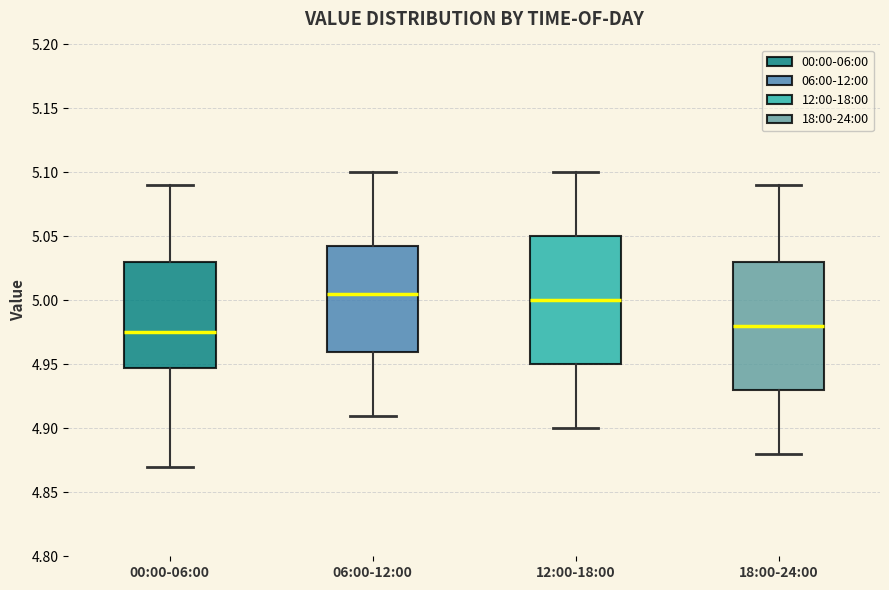

Reading left to right, transcribe this box plot: for each box, give where its median line is, the range the box spans, and where its two whiskers end, as read against the y-axis. The values are not printed on the chart, so give them approximately, as read against the axis.

00:00-06:00: median 4.975, box 4.950 to 5.030, whiskers 4.870 to 5.090
06:00-12:00: median 5.005, box 4.960 to 5.045, whiskers 4.910 to 5.100
12:00-18:00: median 5.000, box 4.950 to 5.050, whiskers 4.900 to 5.100
18:00-24:00: median 4.980, box 4.930 to 5.030, whiskers 4.880 to 5.090